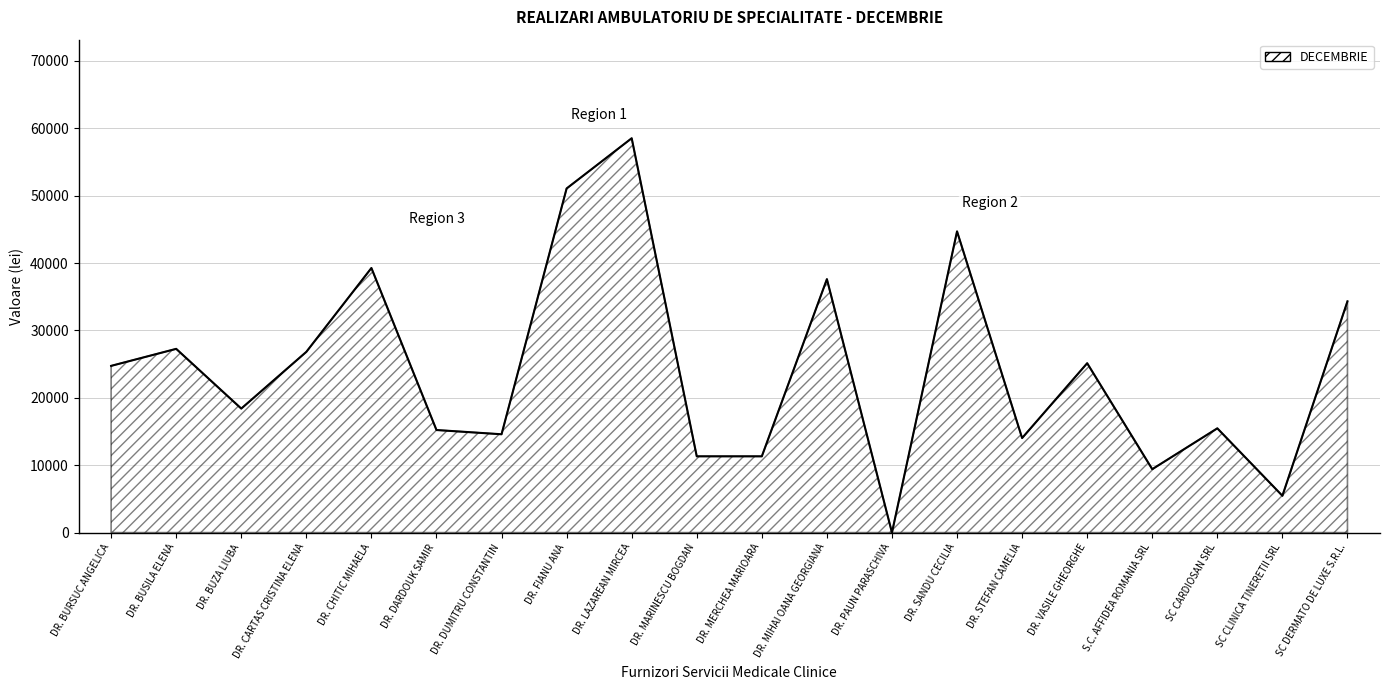

What is the maximum value shown in the chart?

58521.6